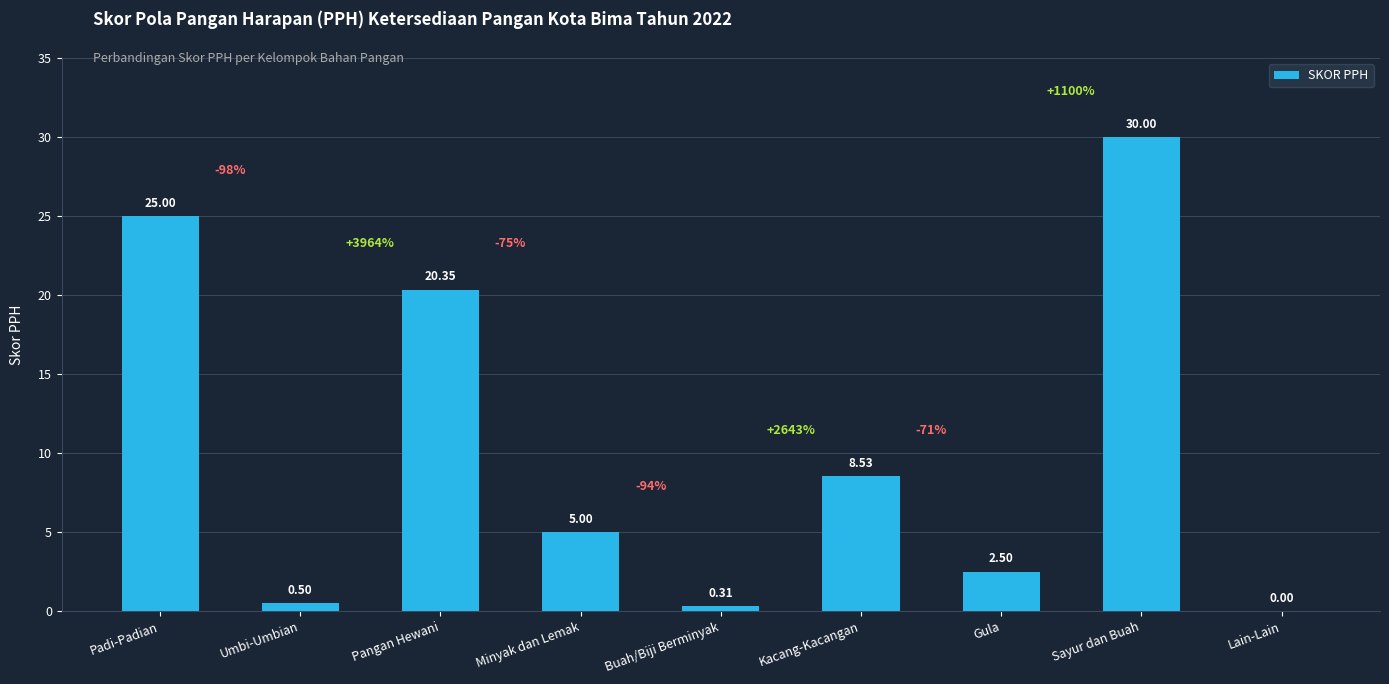

Which has a higher value, Umbi-Umbian or Pangan Hewani?

Pangan Hewani